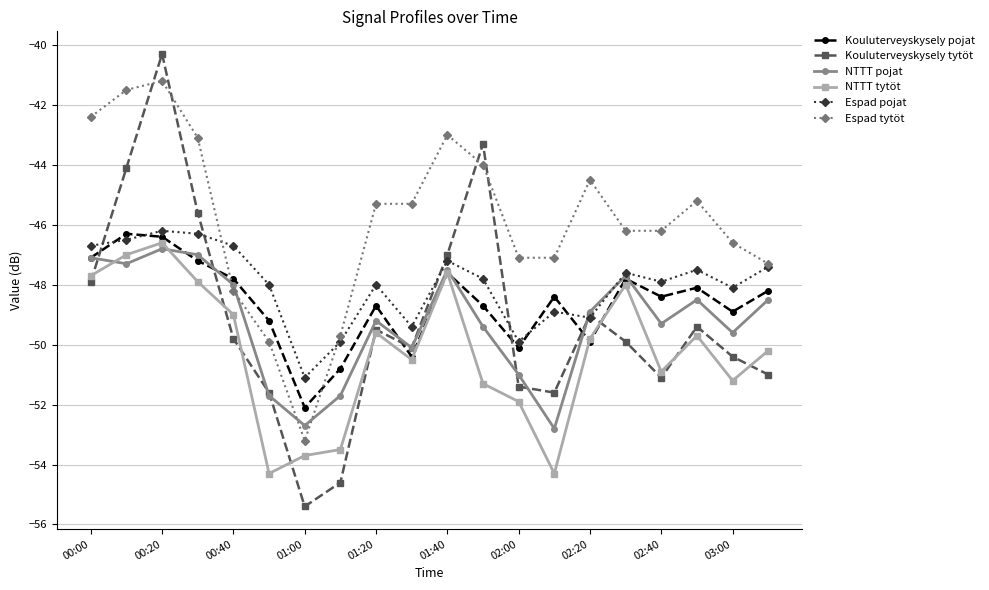

Which series has the largest total across all categories?

Espad tytöt